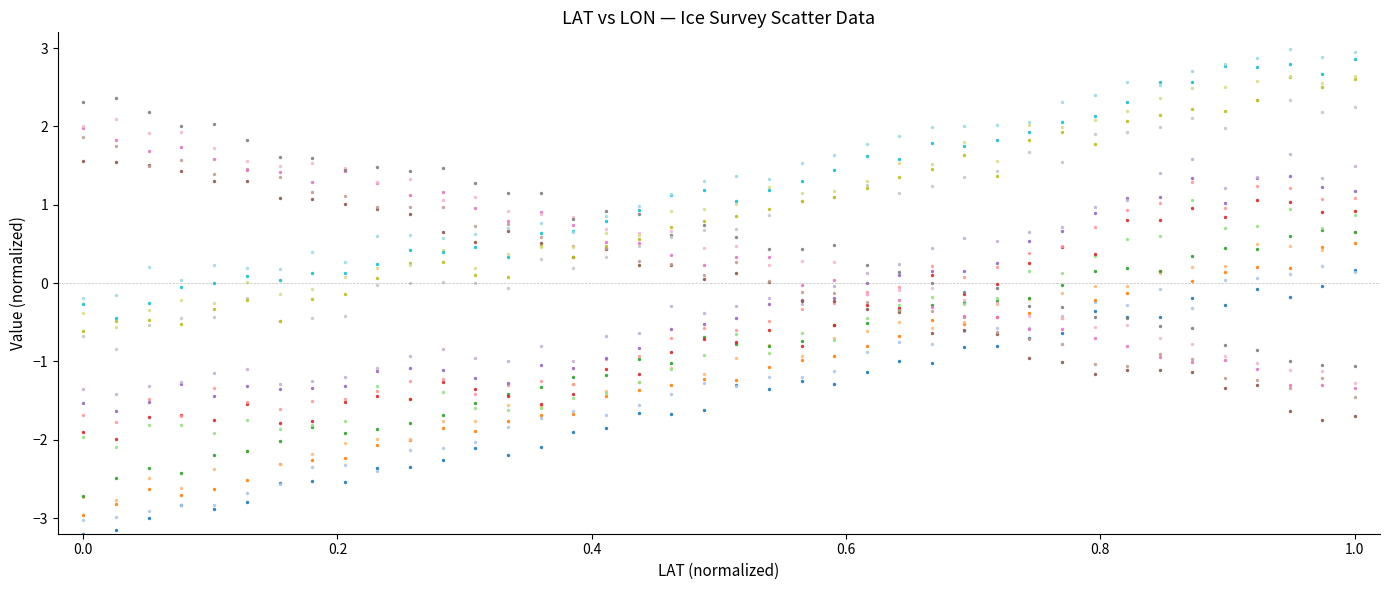

Across all data points, what is the range of X values (max minus min)?

1.0